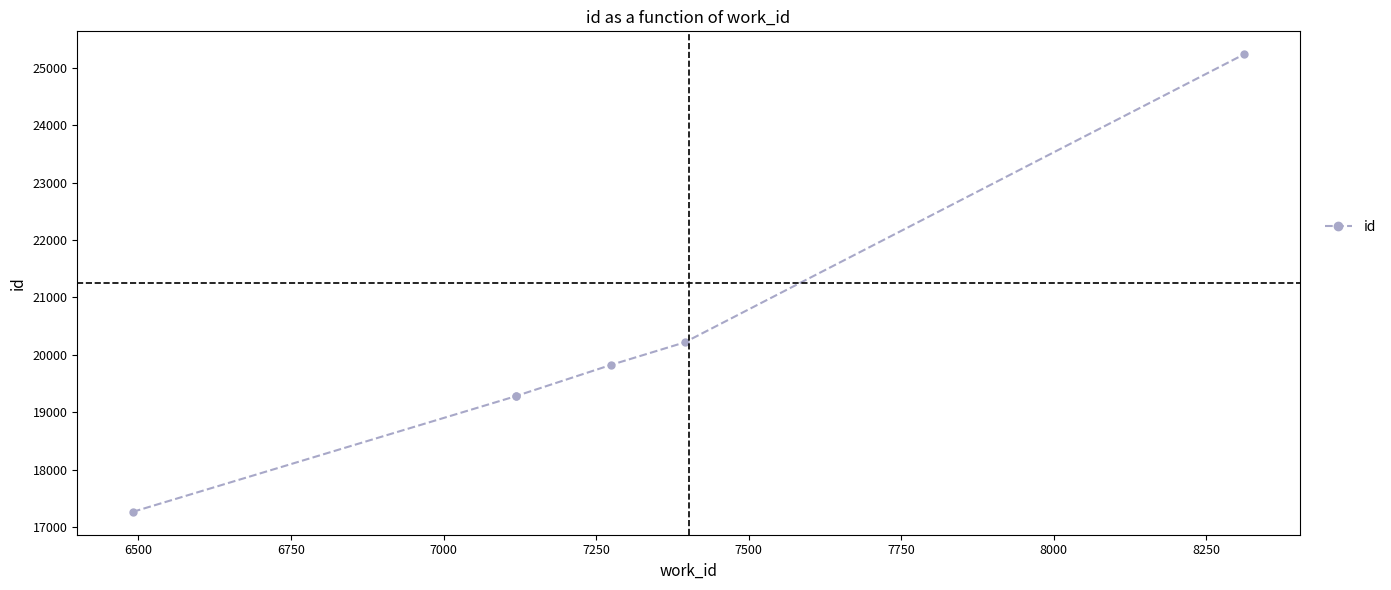

Count the number of values greater than 19825.

2